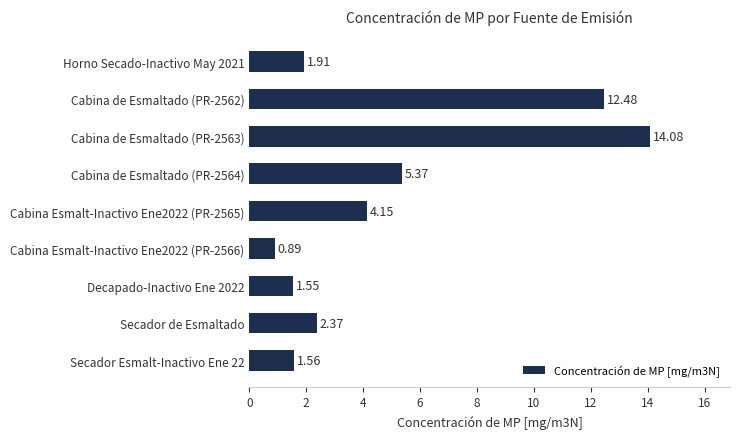

What is the difference between the values at Cabina de Esmaltado (PR-2563) and Secador Esmalt-Inactivo Ene 22?

12.5